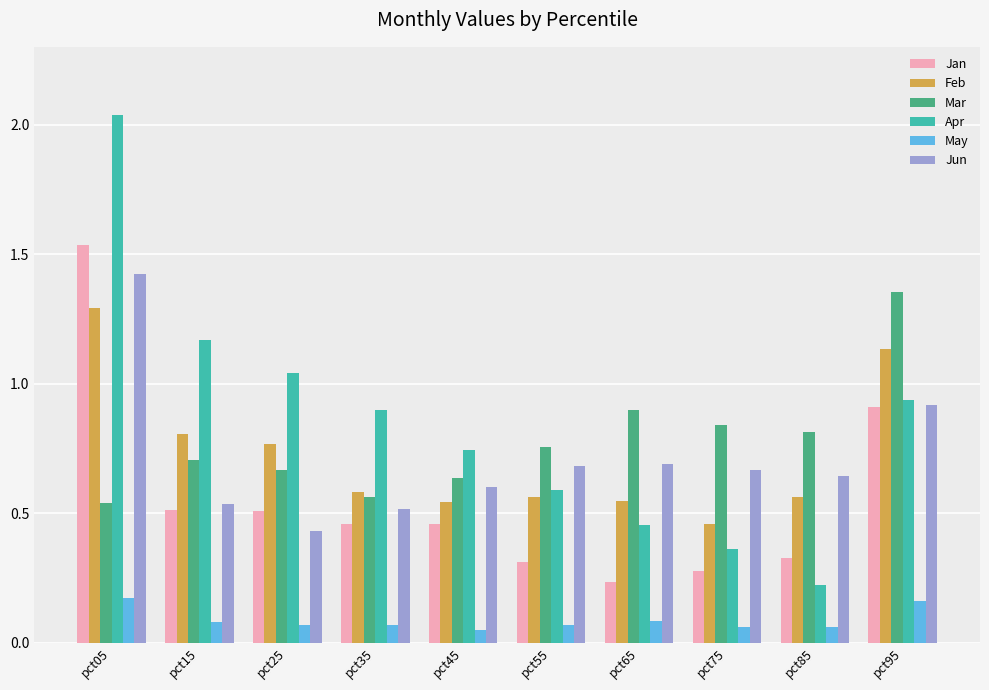

List the series in order of their peak value, highest first.

Apr, Jan, Jun, Mar, Feb, May